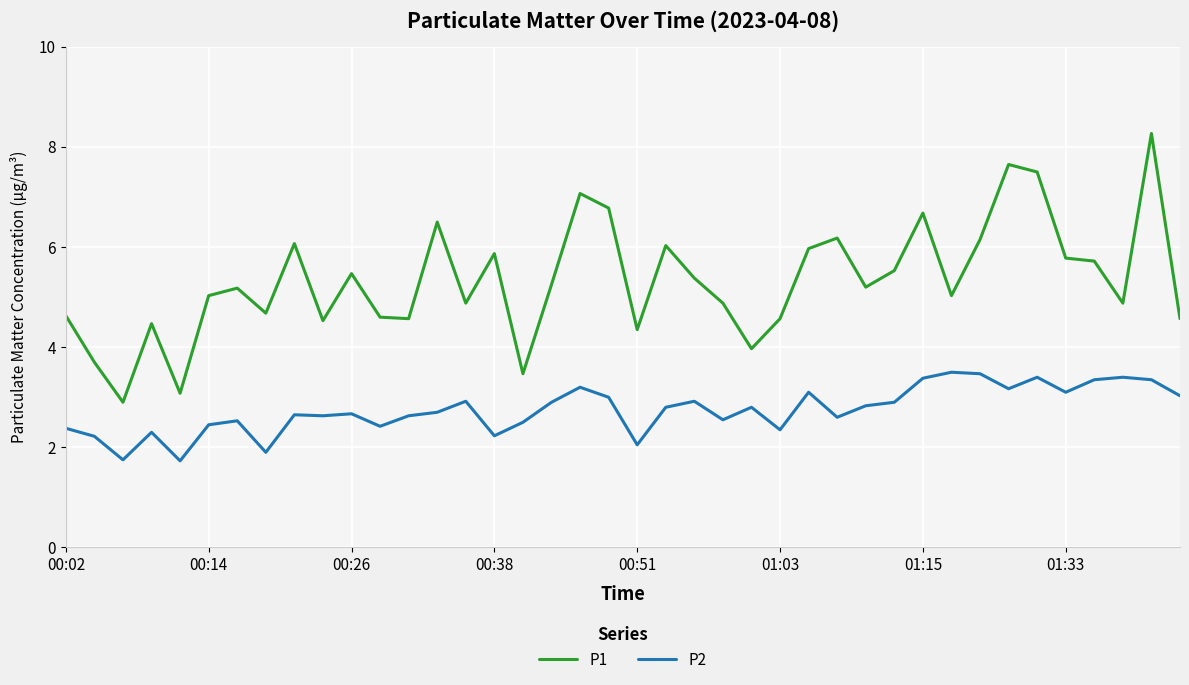

True or false: P2 has more than 2 interior local peaks.

True